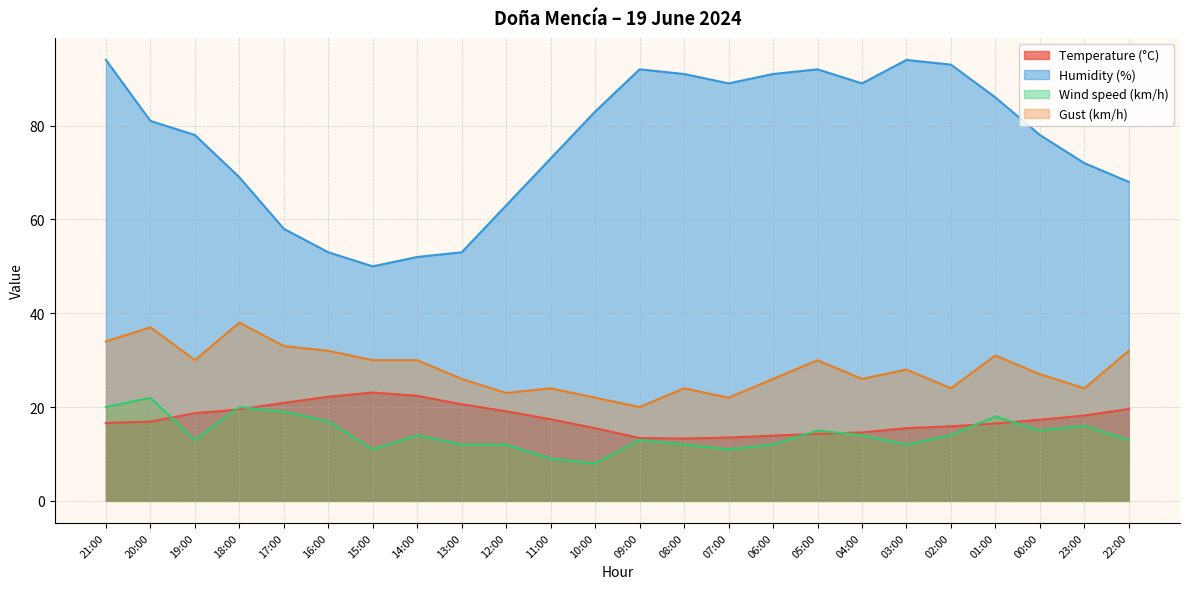

Where is the first local maximum for Humidity (%)?

09:00